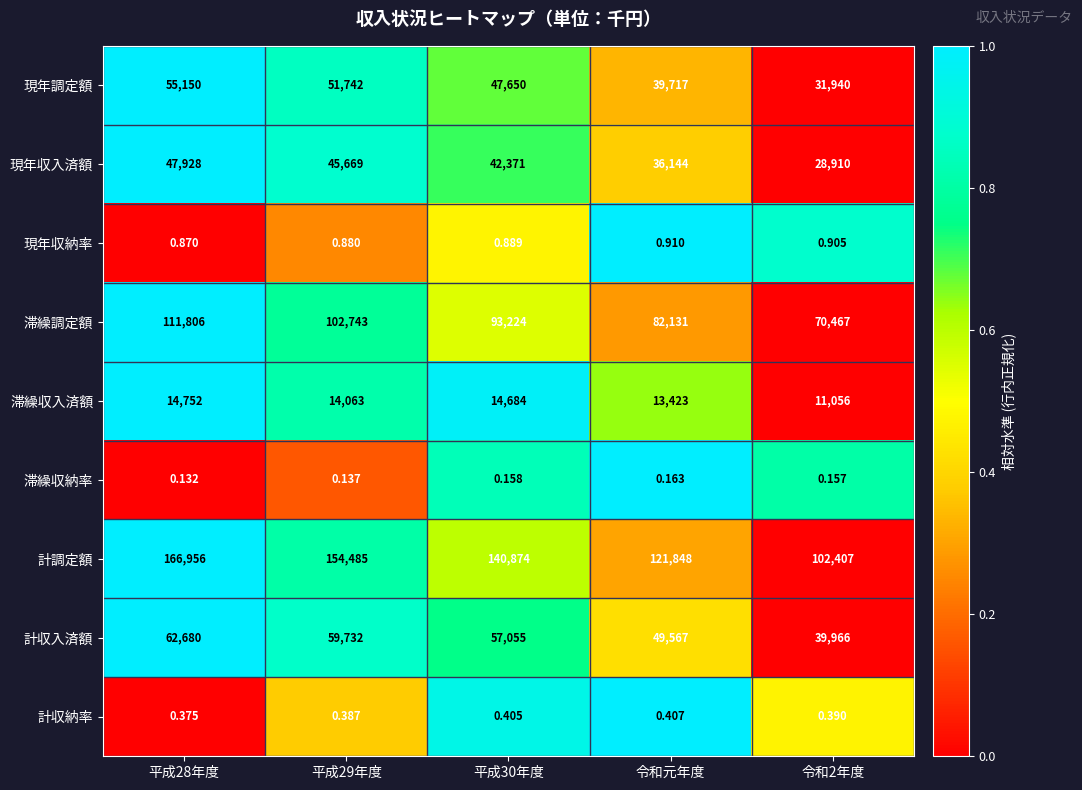

How many values in the 計調定額 series are below 140874?

2